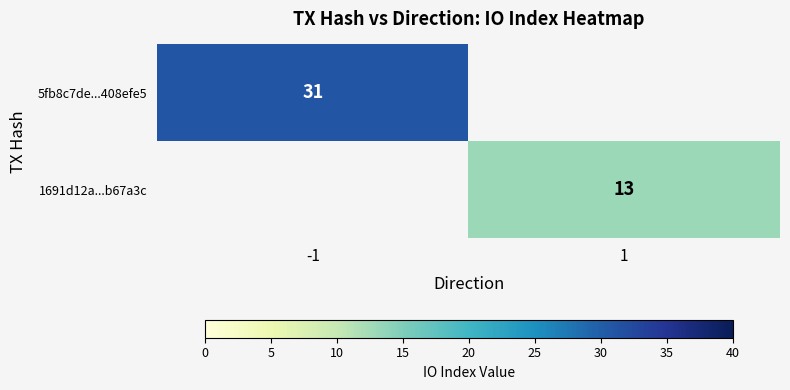

The value of 5fb8c7de...408efe5 at -1 is 48. True or false?

False